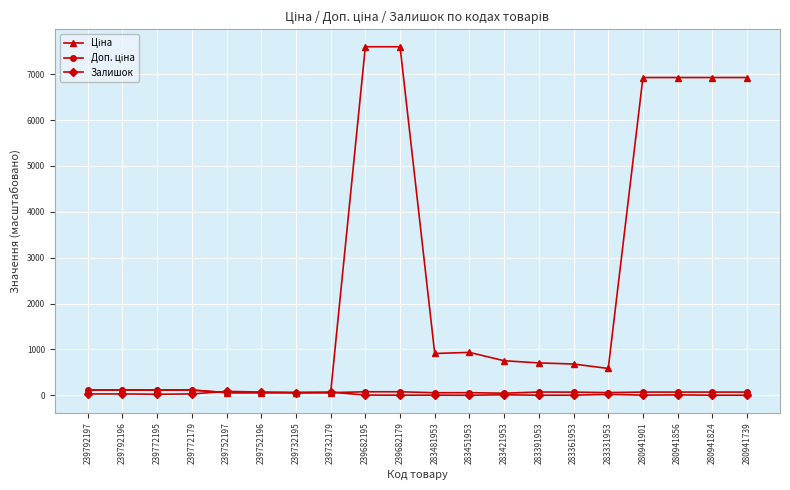

True or false: Залишок has more than 2 interior local peaks.

True